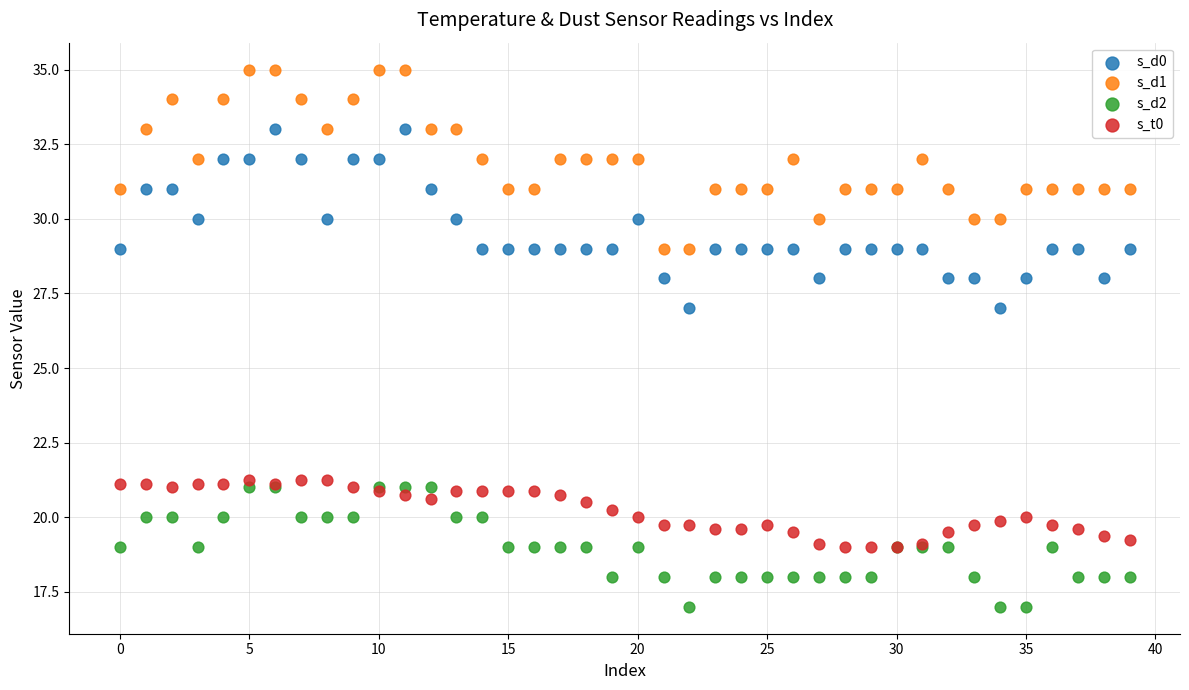

Which series contains the highest Y value?

s_d1